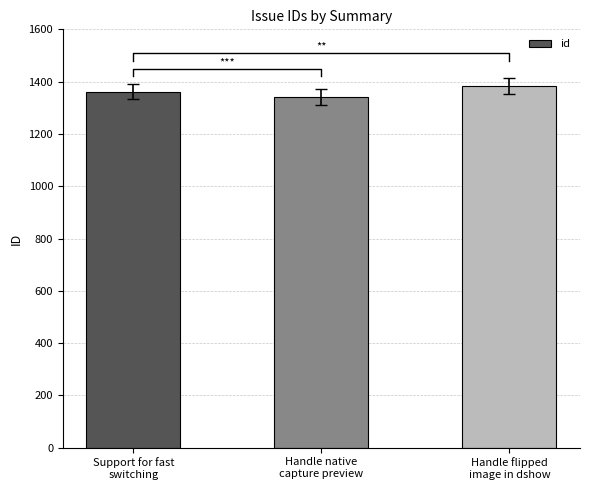

What is the average value?

1361